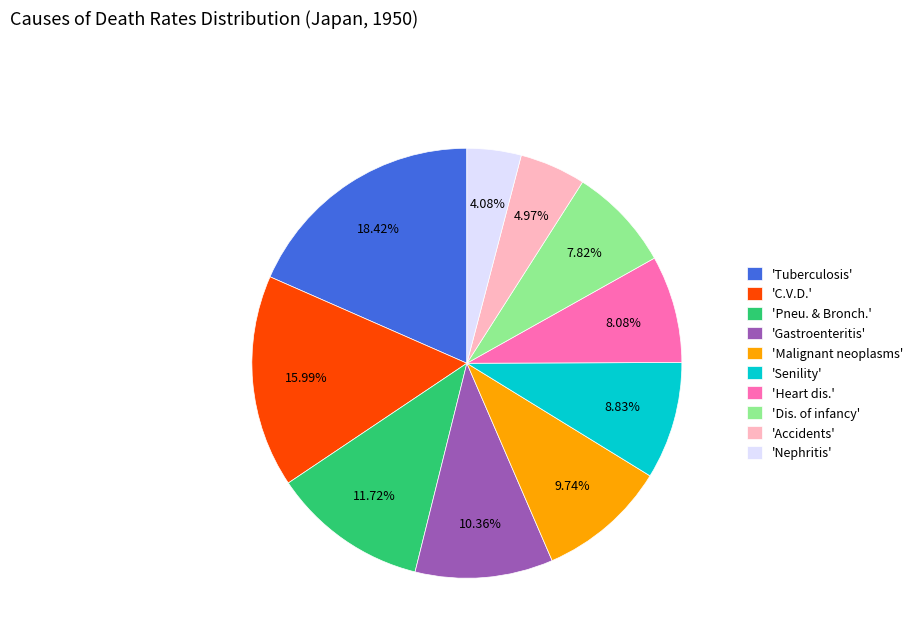

Do 'C.V.D.' and 'Senility' together represent more than half of the pie?

No